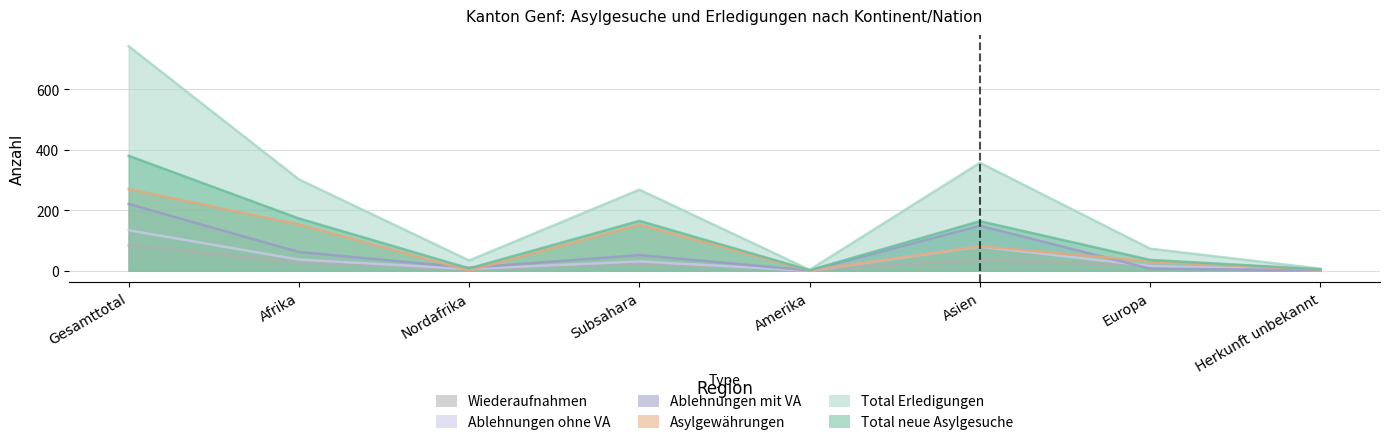

Count the number of data series in this chart.

6